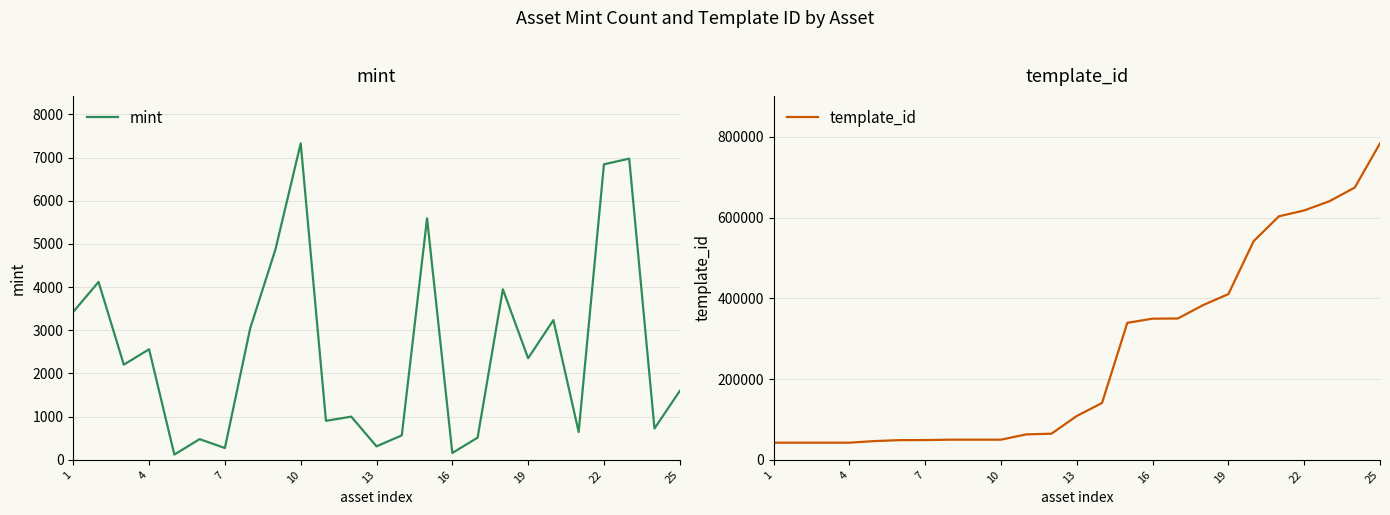

Reading left to right, transcribe all the data shown in this chart.

mint: 3428	4121	2204	2561	121	479	273	3044	4873	7331	903	1000	312	566	5594	158	513	3949	2353	3236	645	6845	6977	725	1595
template_id: 42420	42420	42421	42421	46398	48730	48873	49849	49849	49849	62974	64660	108484	140743	339228	349521	349951	383071	410375	541468	602961	617504	640424	674155	783650